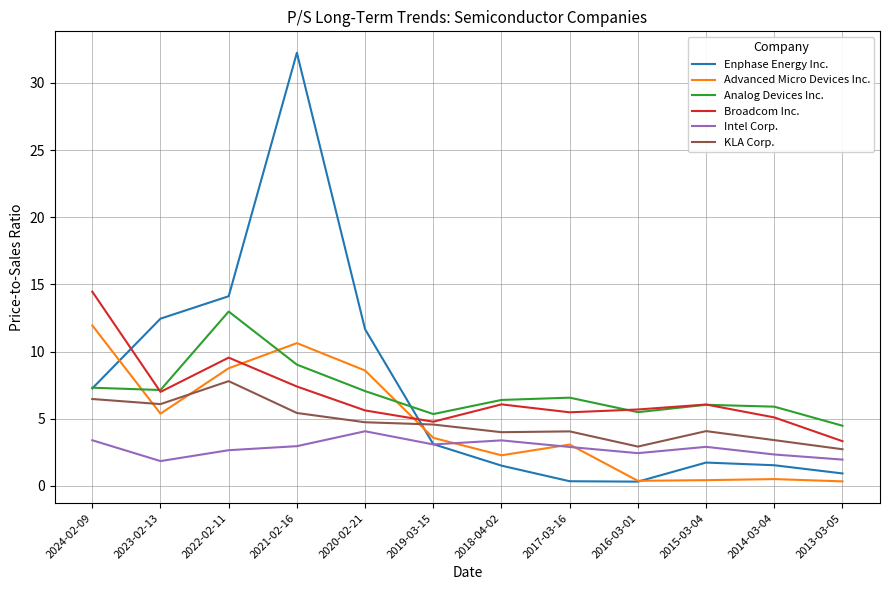

Is this an area chart (filled region under the line)?

No